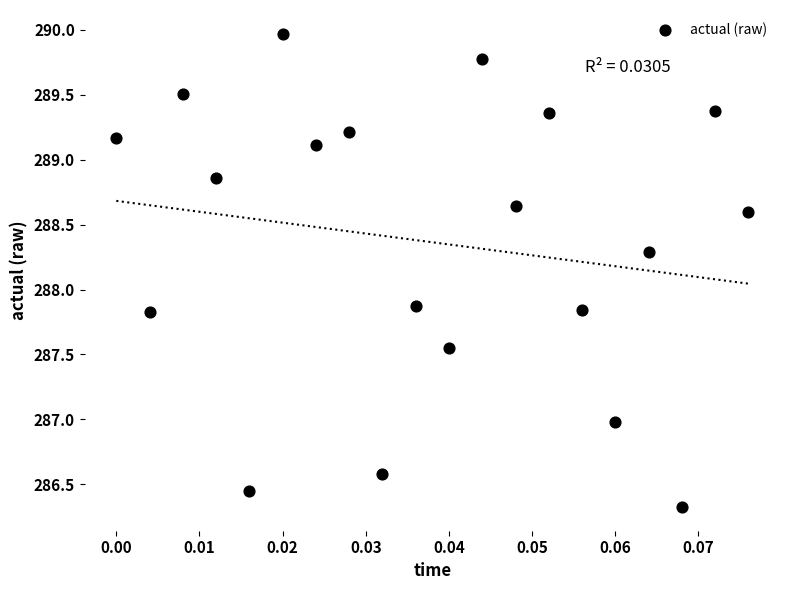

What is the range of Y values (max minus min)?

3.6